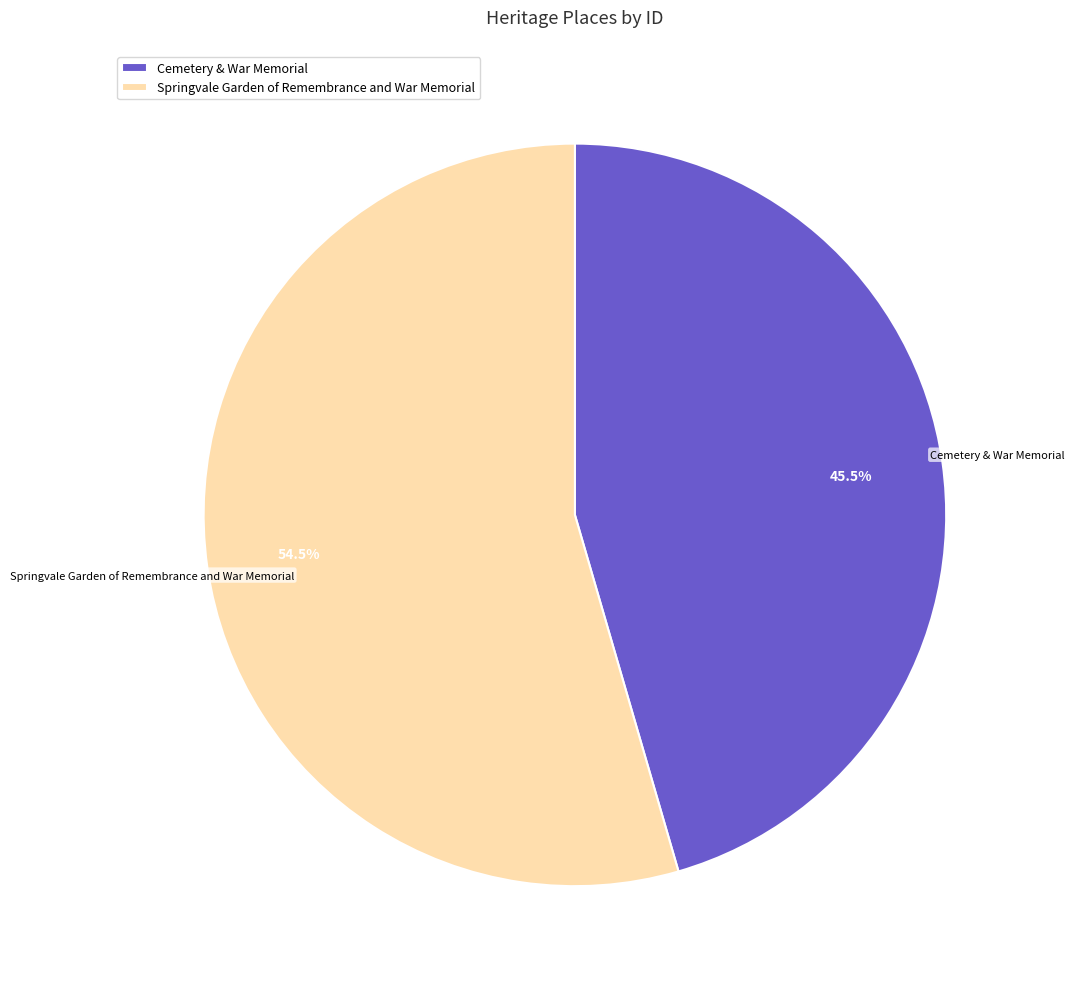

To the nearest percent, what is the difference between the Springvale Garden of Remembrance and War Memorial and Cemetery & War Memorial slice percentages?

9%